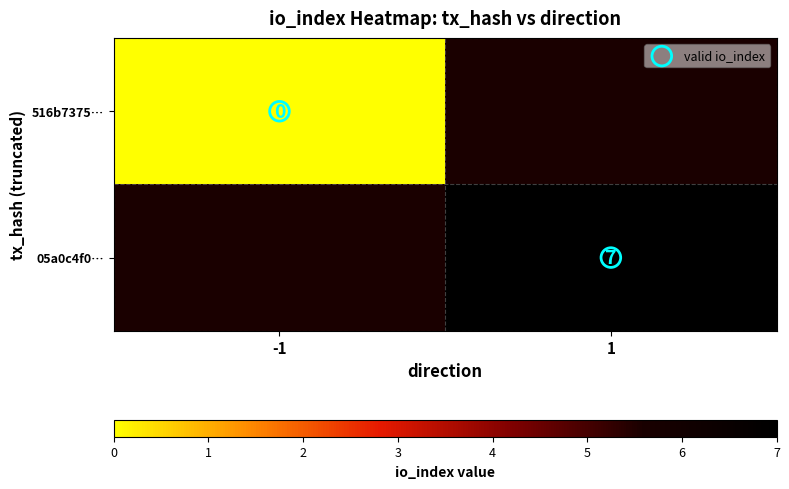

Between 1 and -1, which is larger?

1